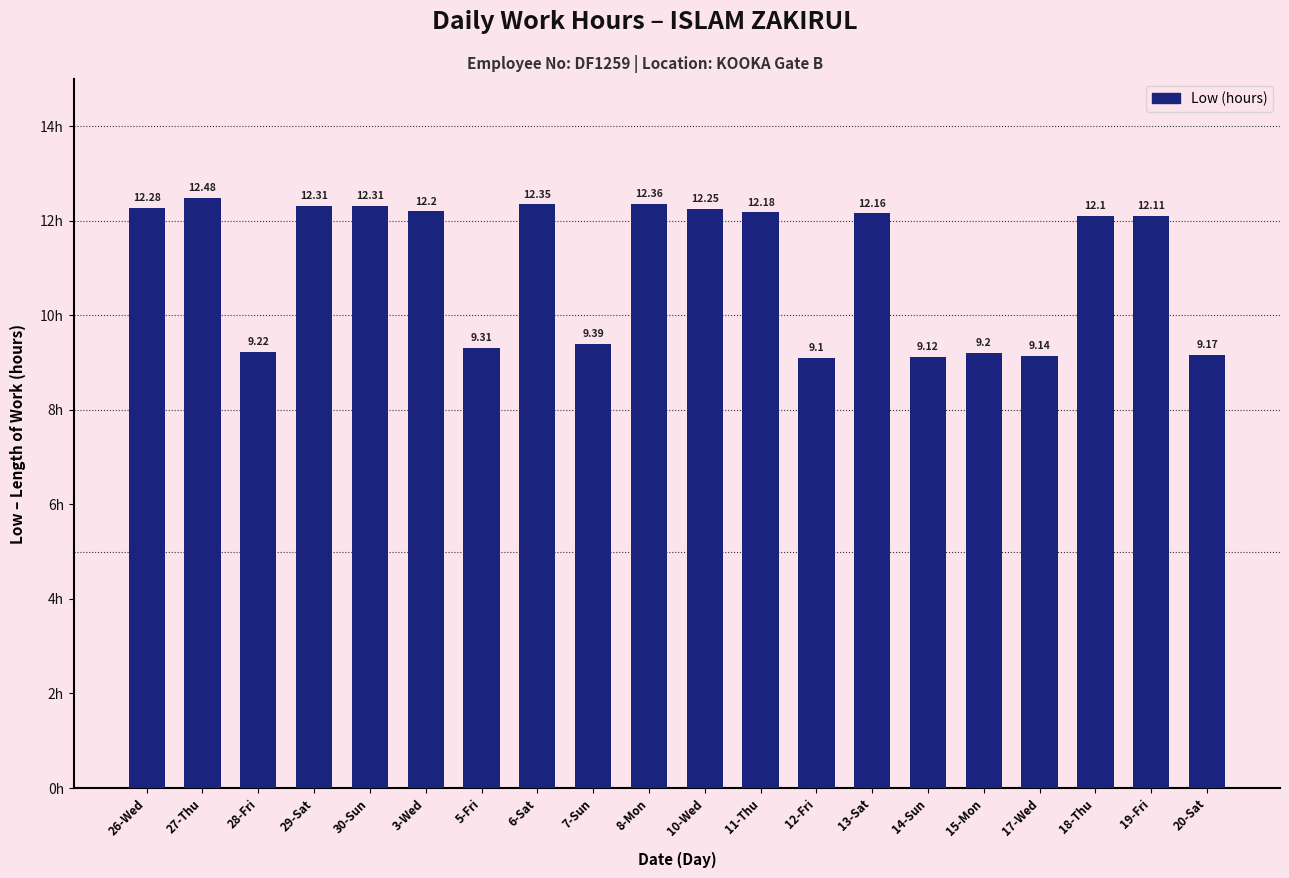

The value at 5-Fri is 5.8. True or false?

False